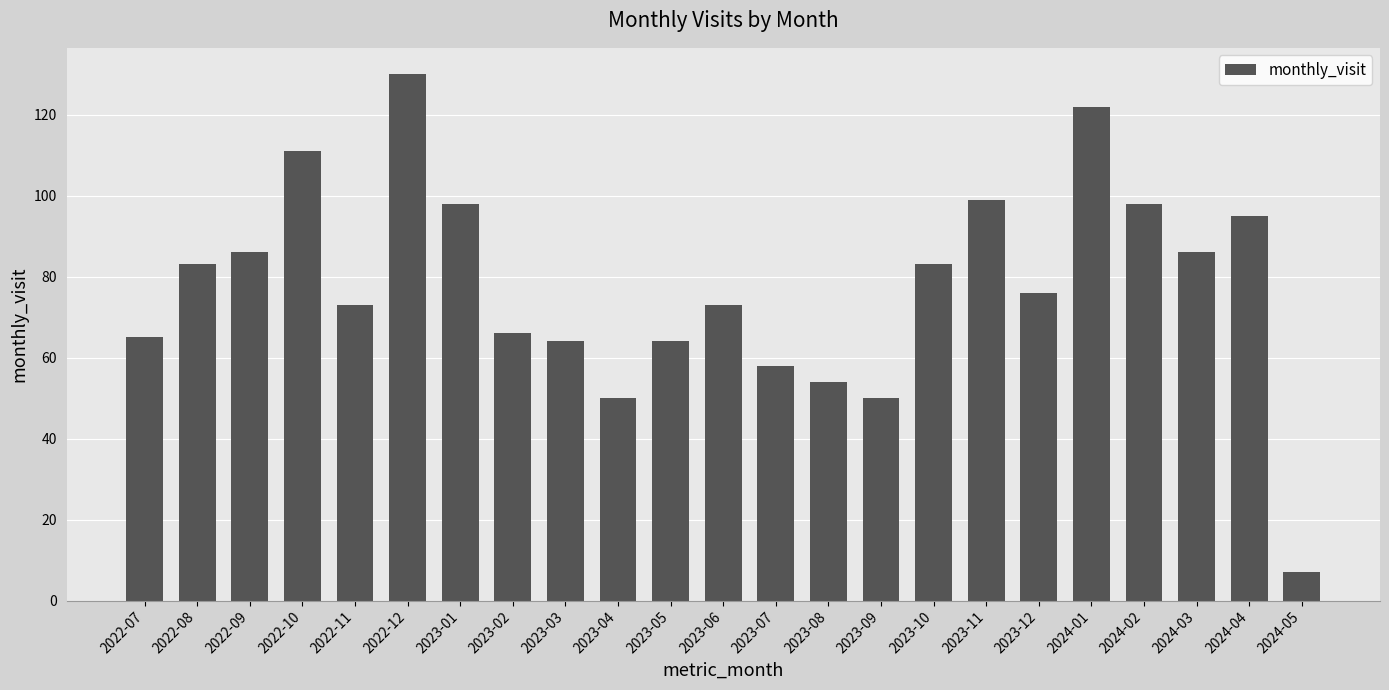

What is the label of the 20th bar from the left?

2024-02